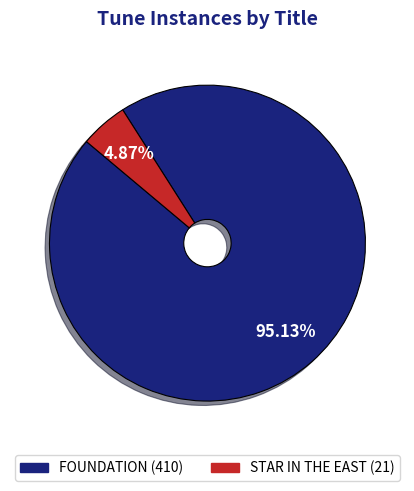

True or false: FOUNDATION accounts for 89% of the total.

False